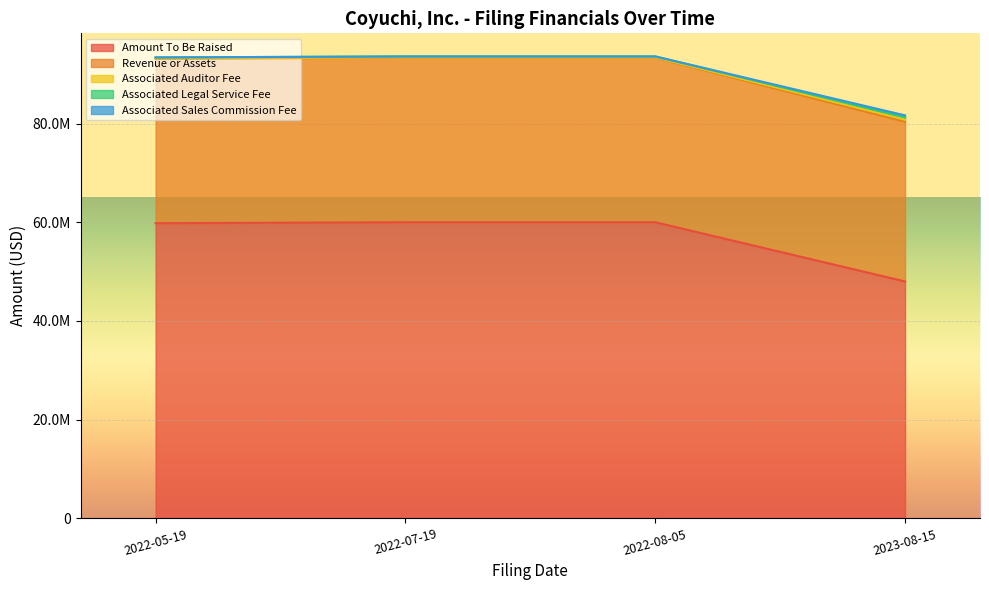

True or false: Associated Legal Service Fee and Associated Auditor Fee intersect in this chart.

False